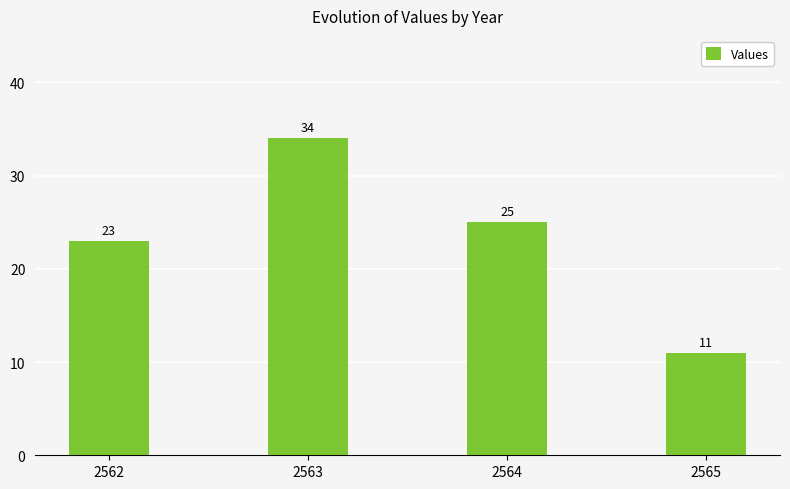

Reading left to right, transcribe all the data shown in this chart.

2562=23	2563=34	2564=25	2565=11